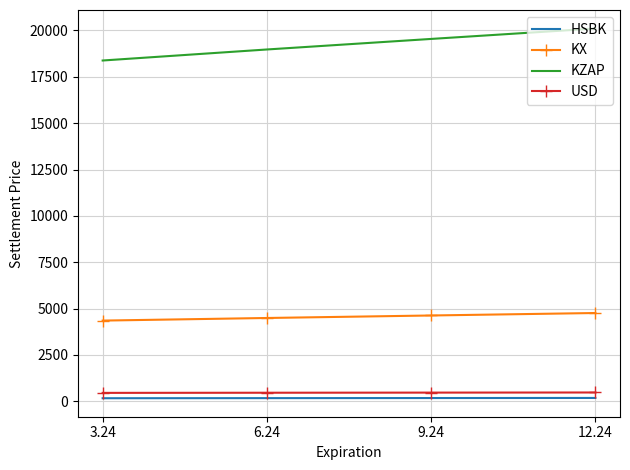

Which series has the largest total across all categories?

KZAP